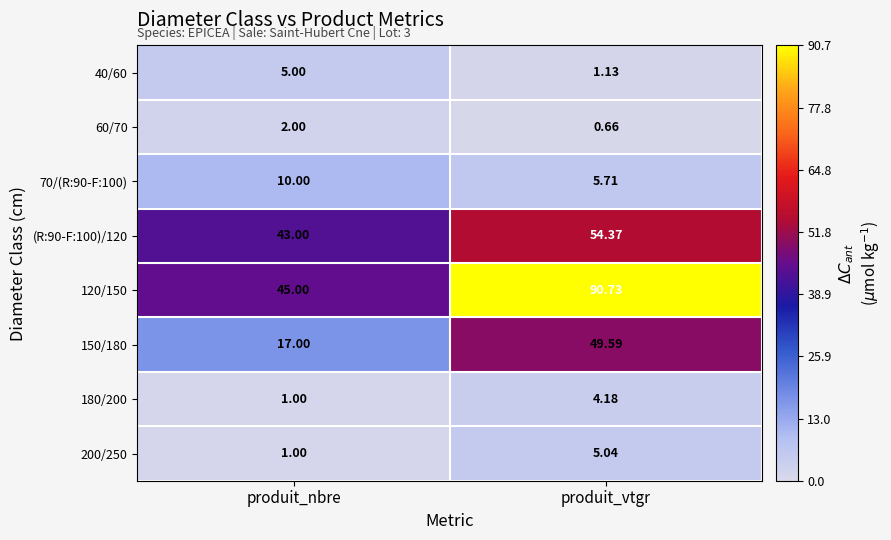

Where does the 200/250 series first go above 5?

produit_vtgr